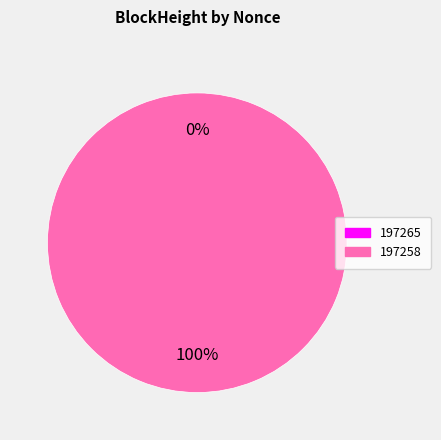

The 197258 slice represents 100% of the pie. True or false?

True